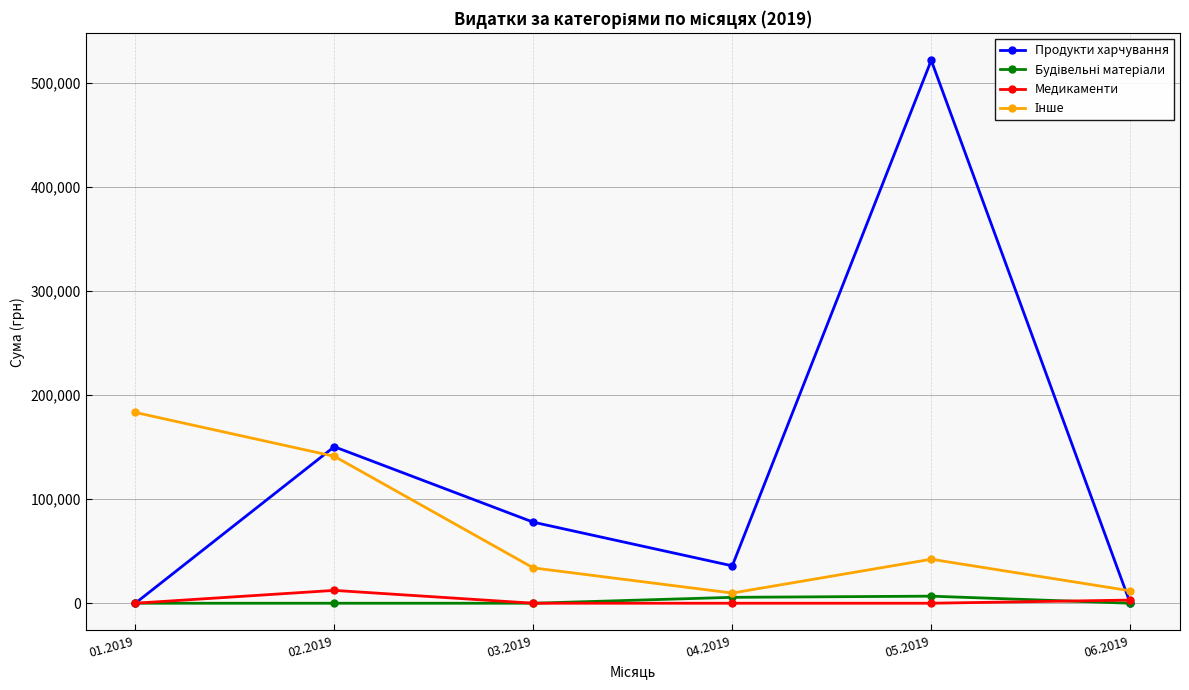

The value of Продукти харчування at 06.2019 is 0.0. True or false?

True